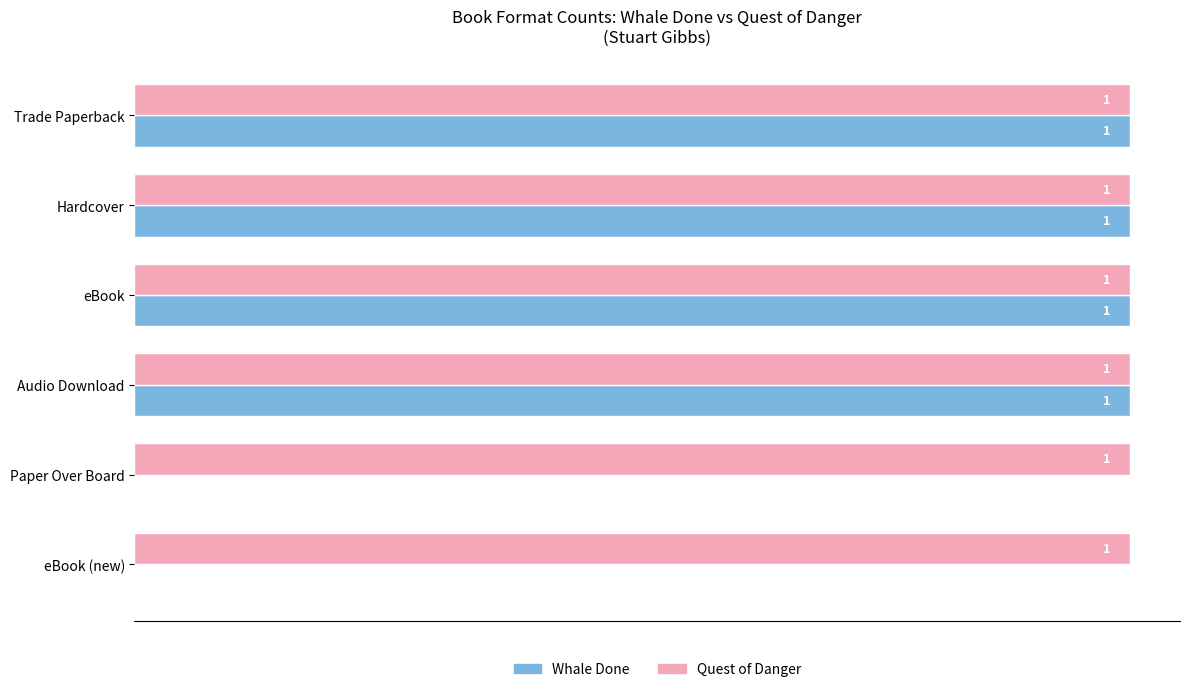

Between Hardcover and eBook (new), which series saw the biggest shift?

Whale Done